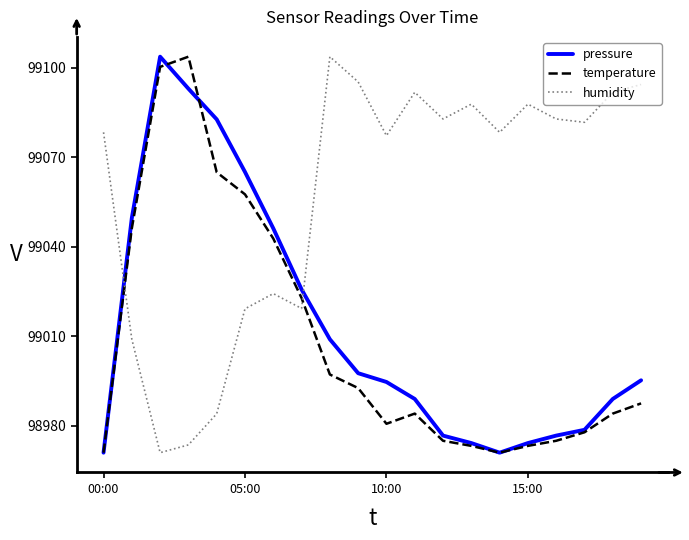

How many intersections are there between humidity and pressure?

2